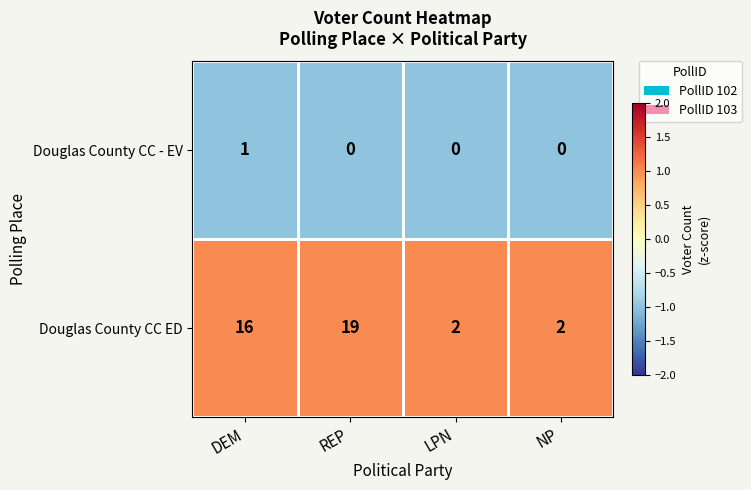

What is the minimum value shown in the chart?

0